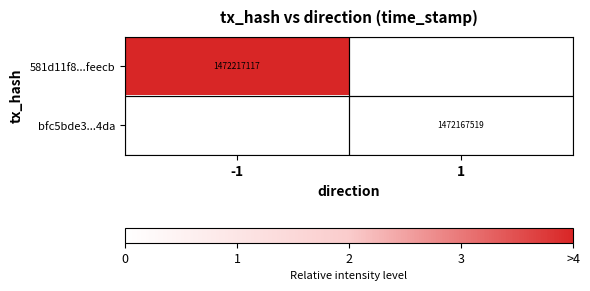

How many data points does each series have?

2